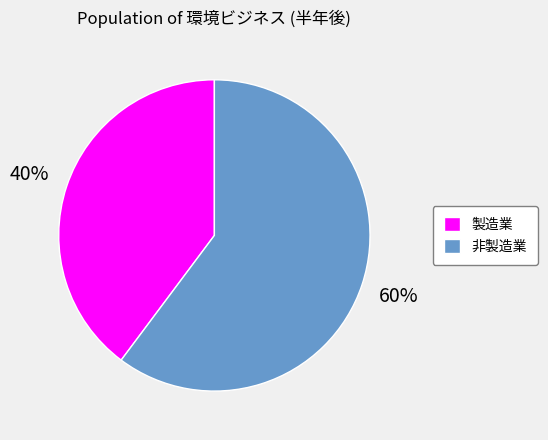

Count the number of slices in the pie.

2